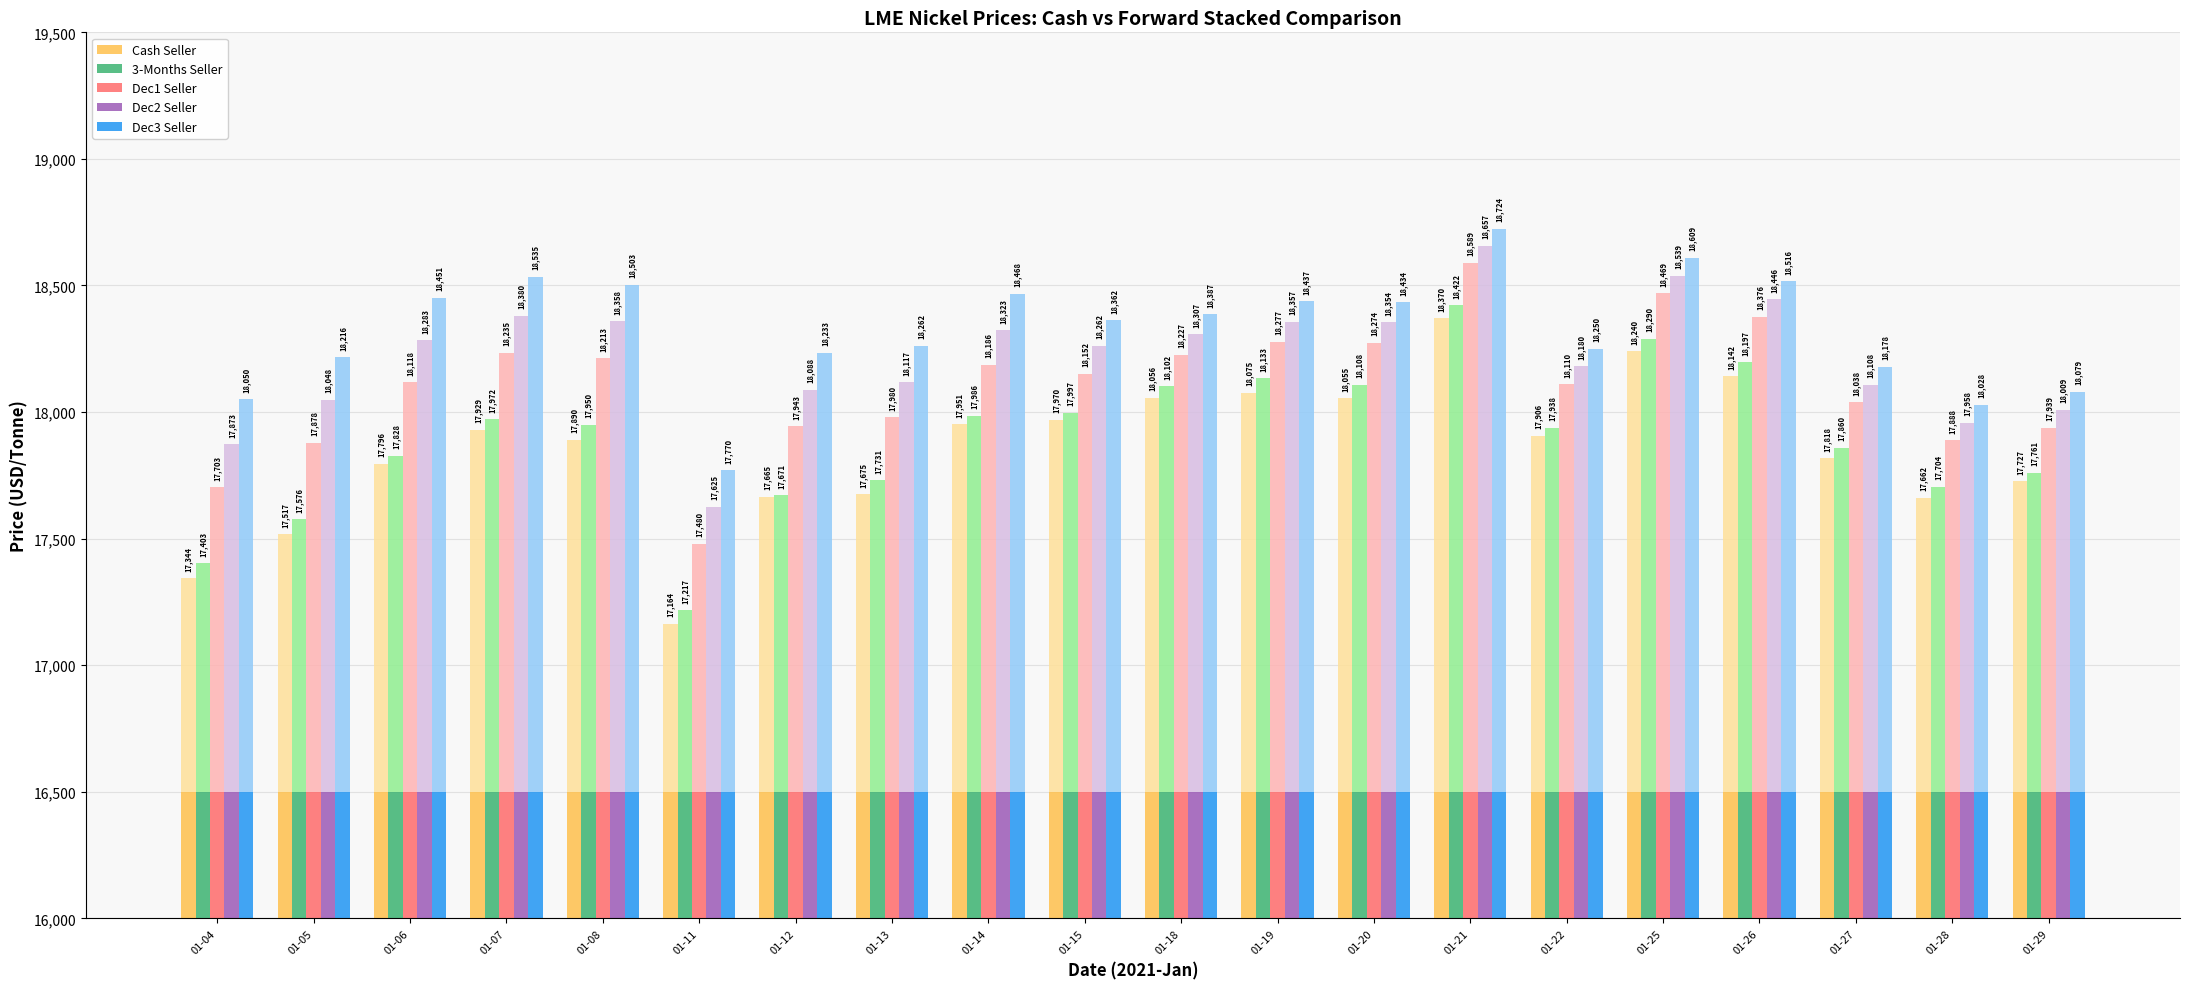

Which series has the largest total across all categories?

Dec3 Seller